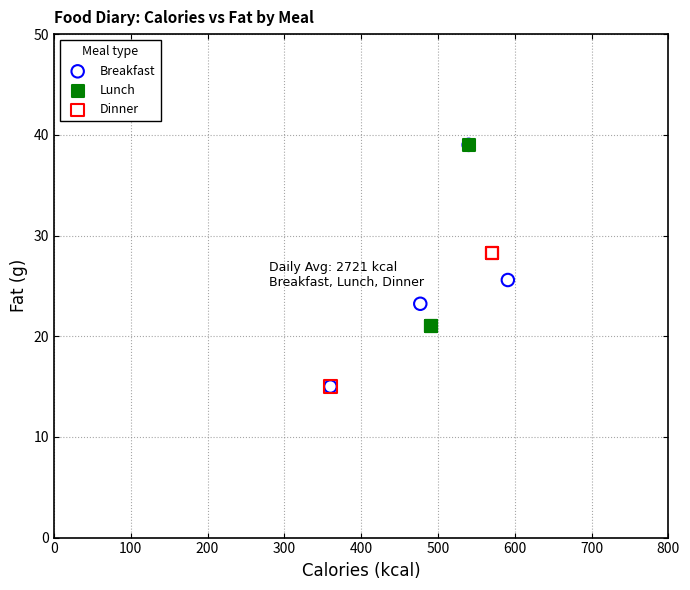

Which series has the largest Y range (max minus min)?

Breakfast